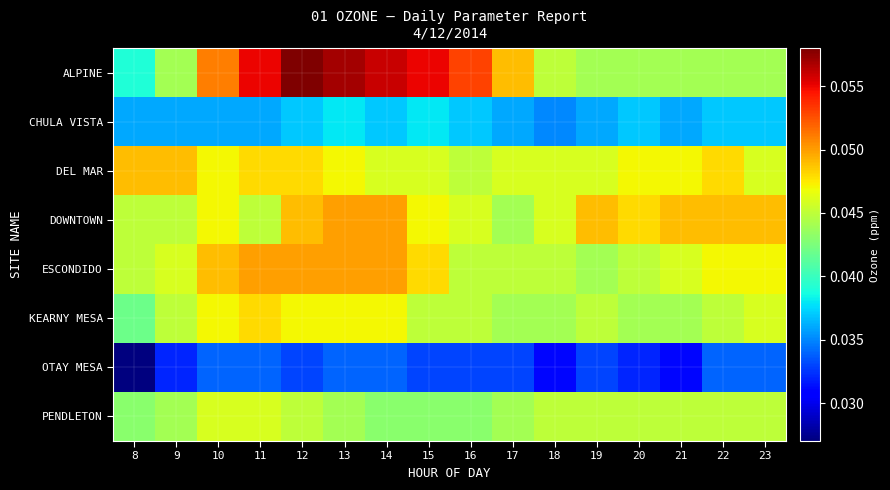

Which series has the widest spread of values?

ALPINE